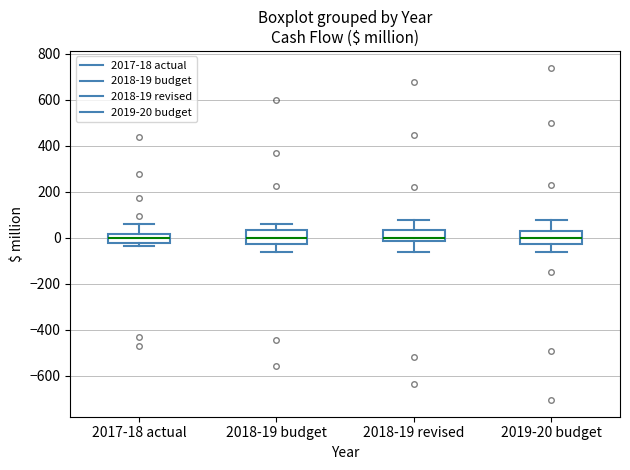

Reading left to right, read every box against the y-axis: the position of its median line, the range the box covers, and the ends of its whiskers. The values are not printed on the chart, so give them approximately, as read against the axis.

2017-18 actual: median 0, box -20 to 20, whiskers -40 to 60
2018-19 budget: median 0, box -20 to 40, whiskers -60 to 60
2018-19 revised: median 0, box -20 to 40, whiskers -60 to 80
2019-20 budget: median 0, box -20 to 20, whiskers -60 to 80